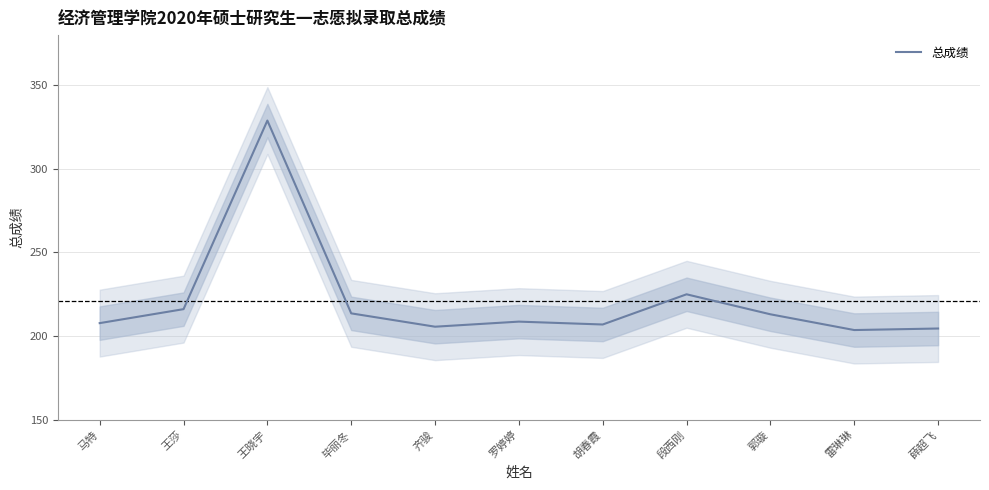

True or false: the data has more than 2 interior local peaks.

True